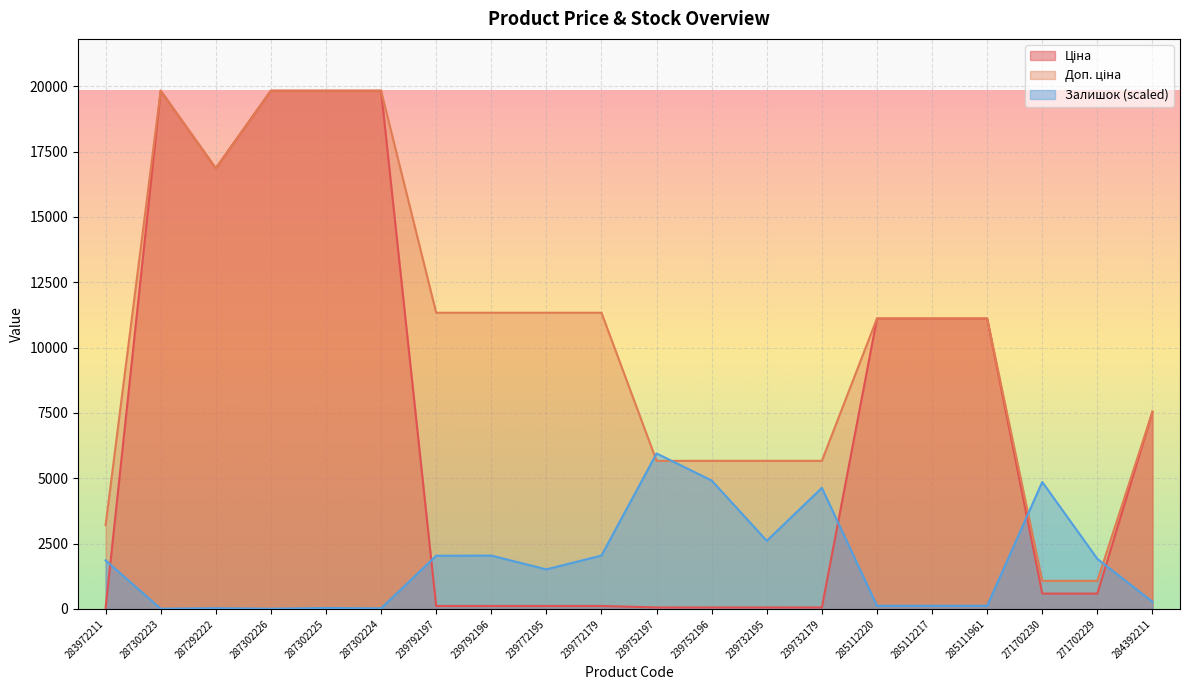

In Ціна, how many points are higher than both neighbors (excluding endpoints)?

1